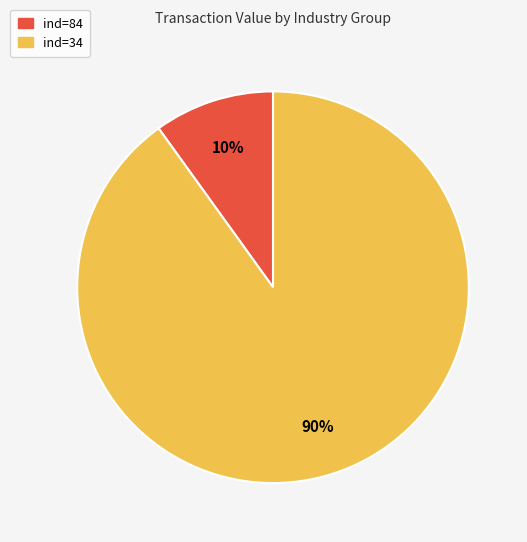

Is the sum of ind=84 and ind=34 greater than half?

Yes